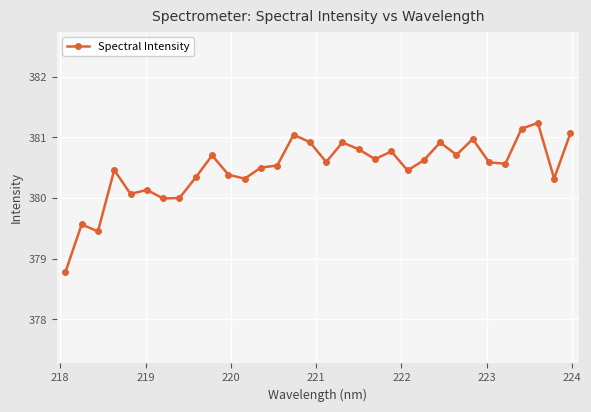

True or false: there are more than 2 points higher than both neighbors.

True